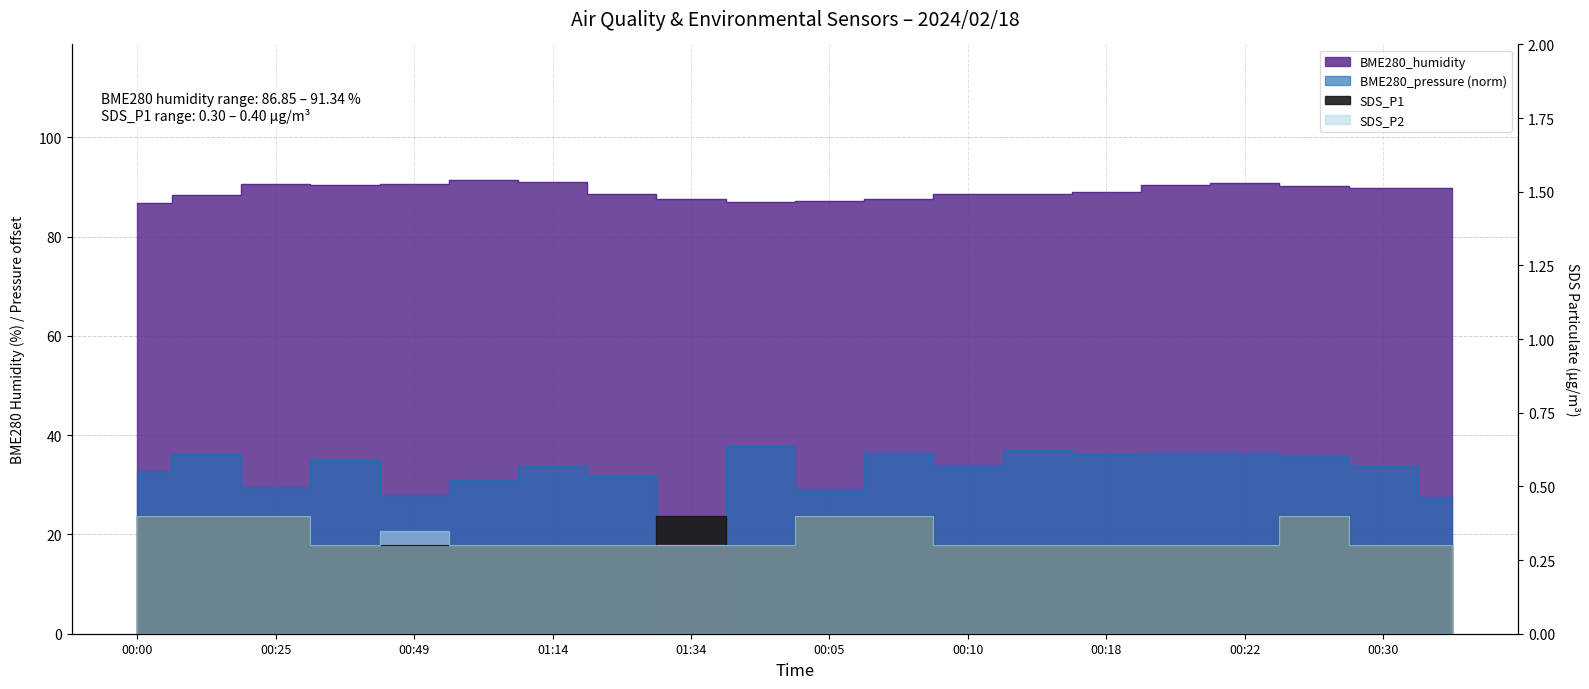

Which category has the lowest value in the BME280_humidity series?

00:00